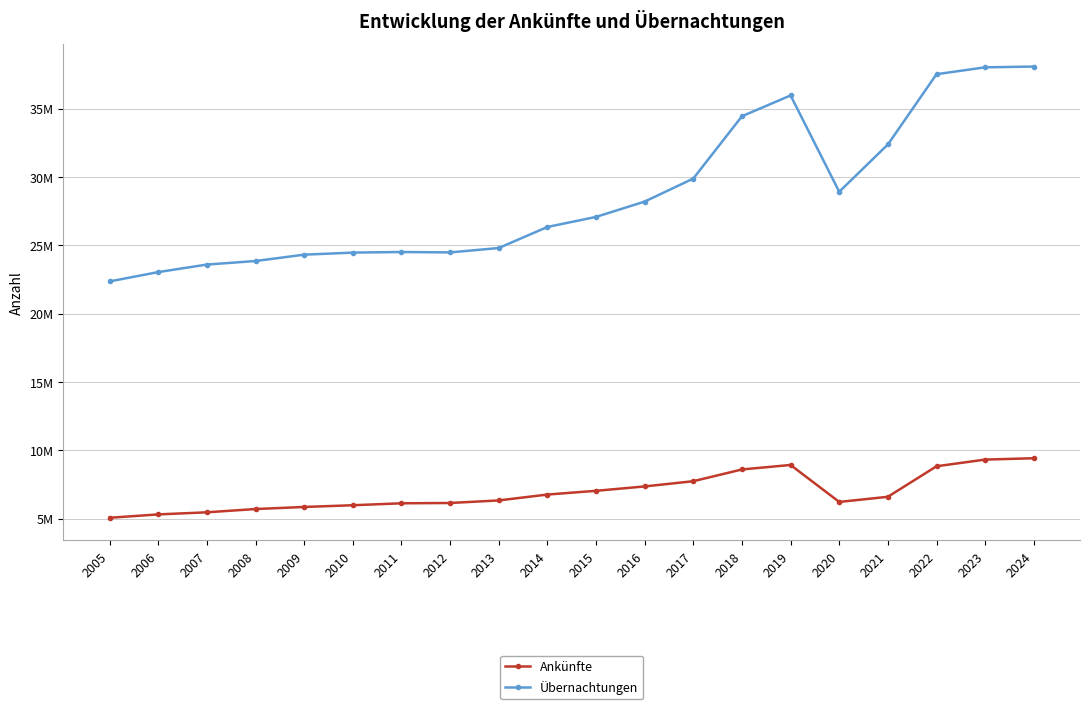

Reading left to right, extract all data points from this chart.

Ankünfte: 5057687	5304234	5457810	5697678	5849644	5975564	6117430	6140549	6327623	6758071	7031316	7352292	7735158	8595190	8923830	6217597	6593793	8828837	9317724	9416790
Übernachtungen: 22361555	23044017	23595061	23855050	24319268	24470322	24514220	24484412	24806220	26347370	27082997	28204424	29891859	34453151	35974794	28924321	32385037	37530809	38033934	38089663